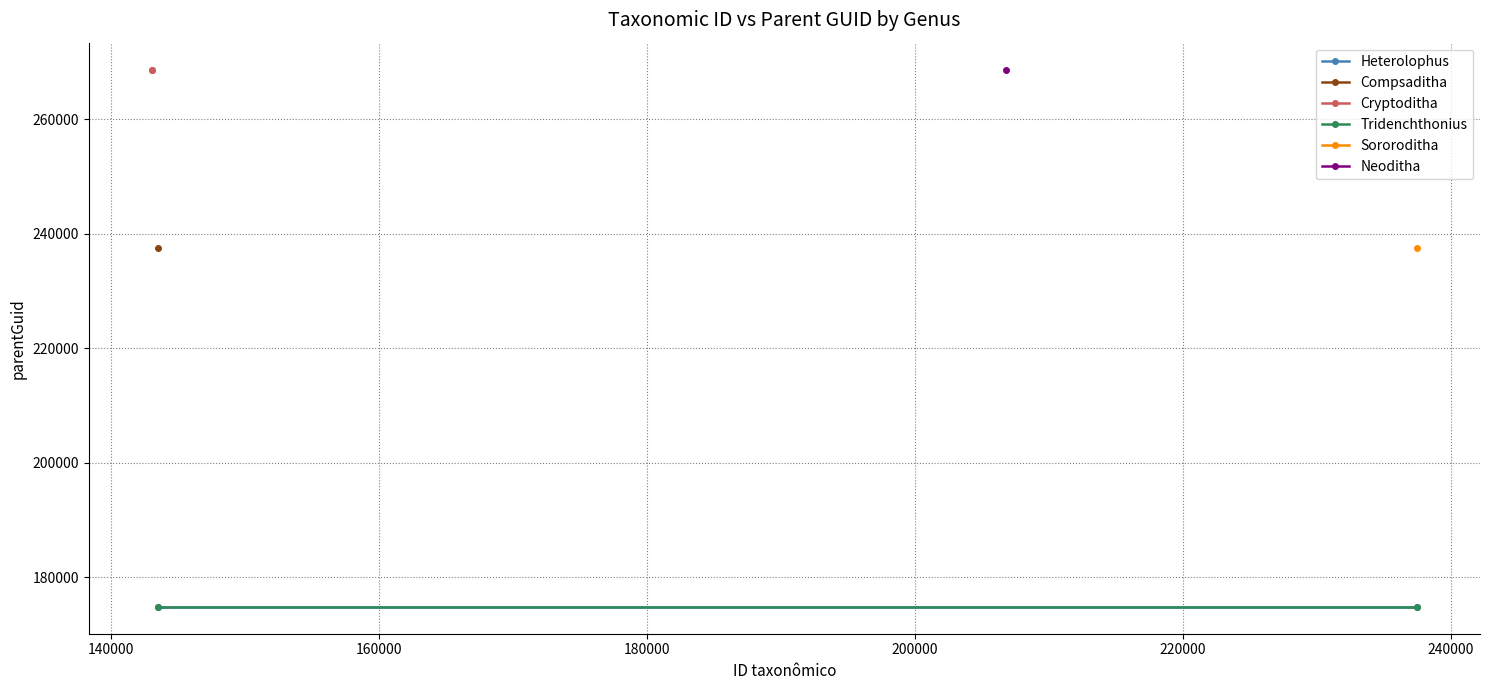

What is the average value of the Heterolophus series?

174842